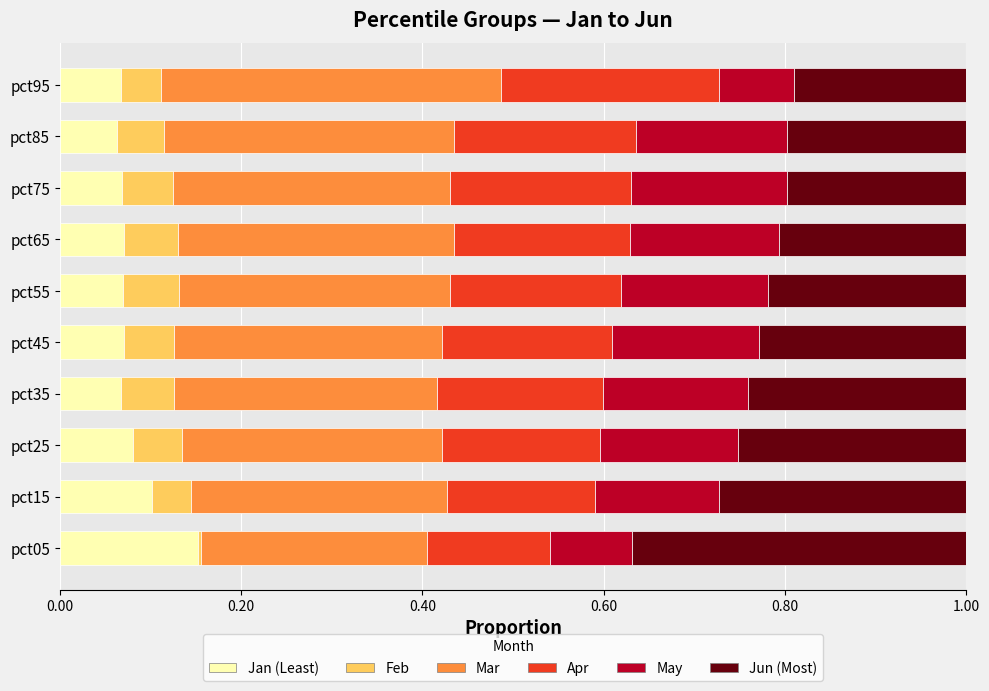

What is the total value across all series at pct75?

1.0